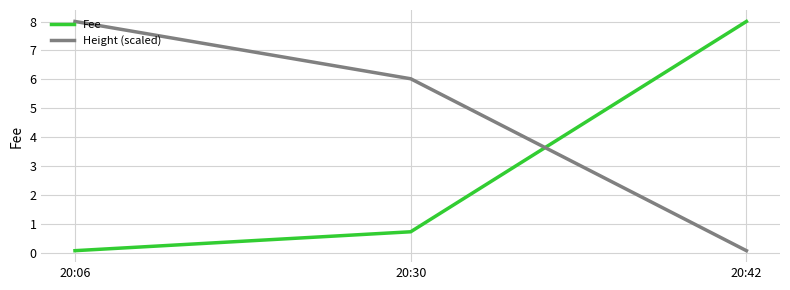

What is the maximum value shown in the chart?

8.0